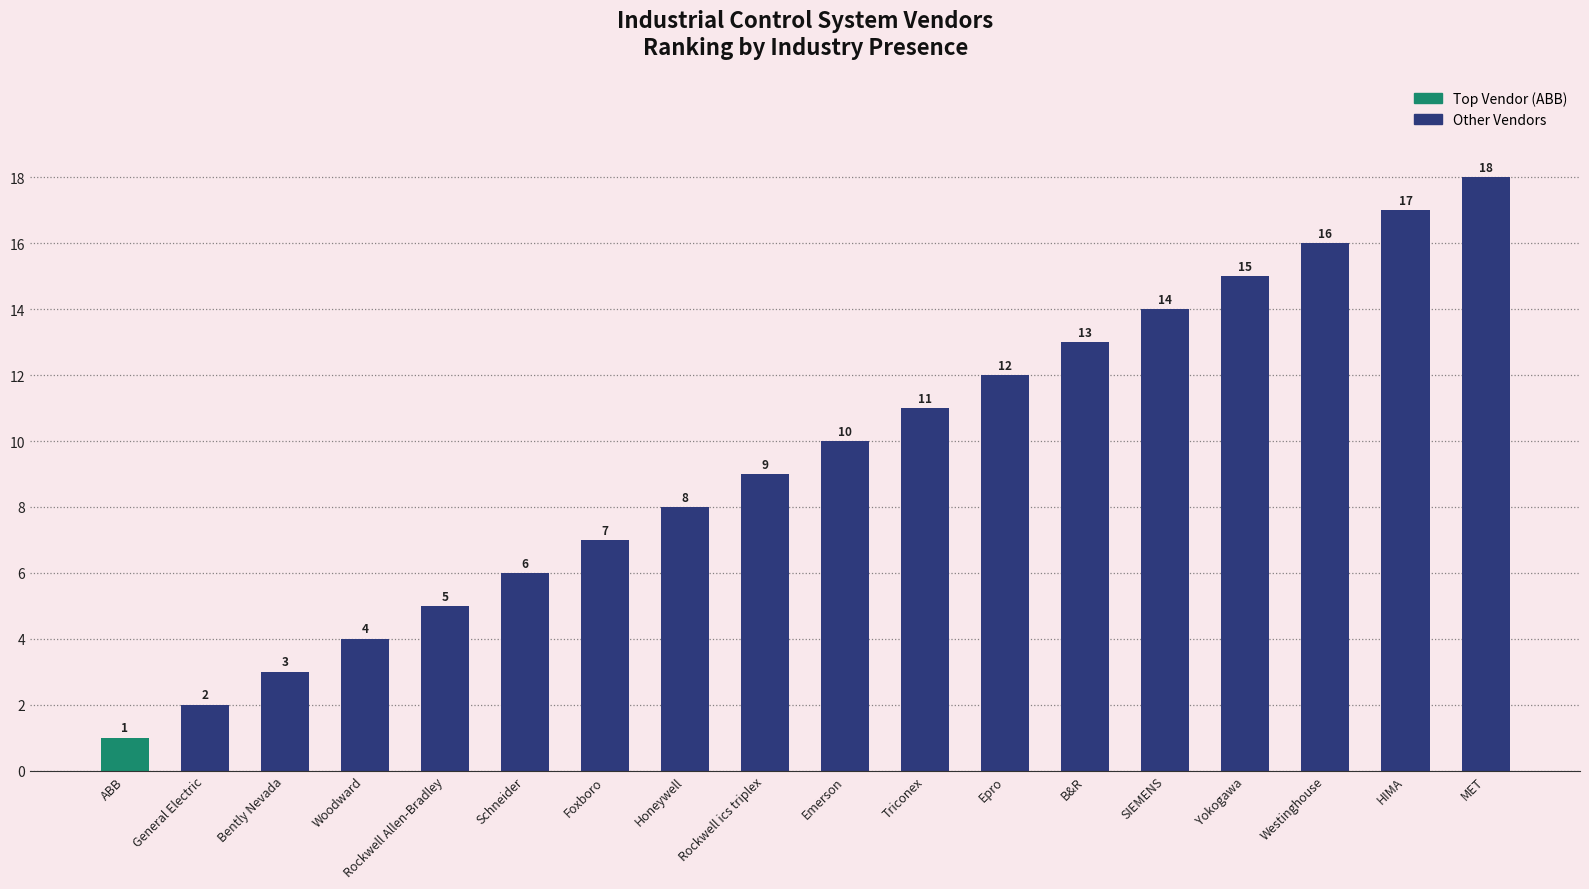

What is the change in value from Honeywell to SIEMENS?

+6